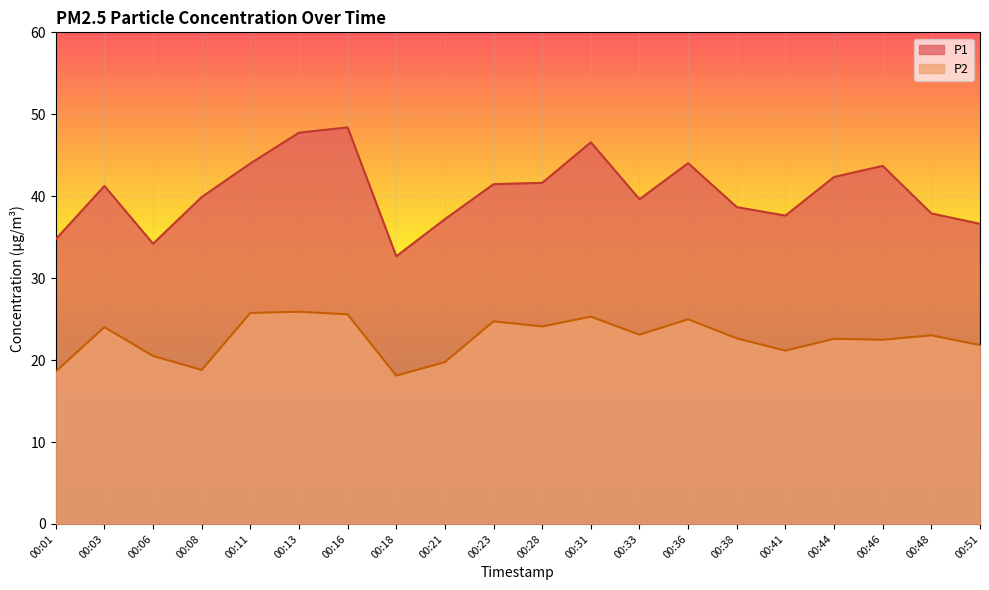

What are all the series names shown in the legend?

P1, P2